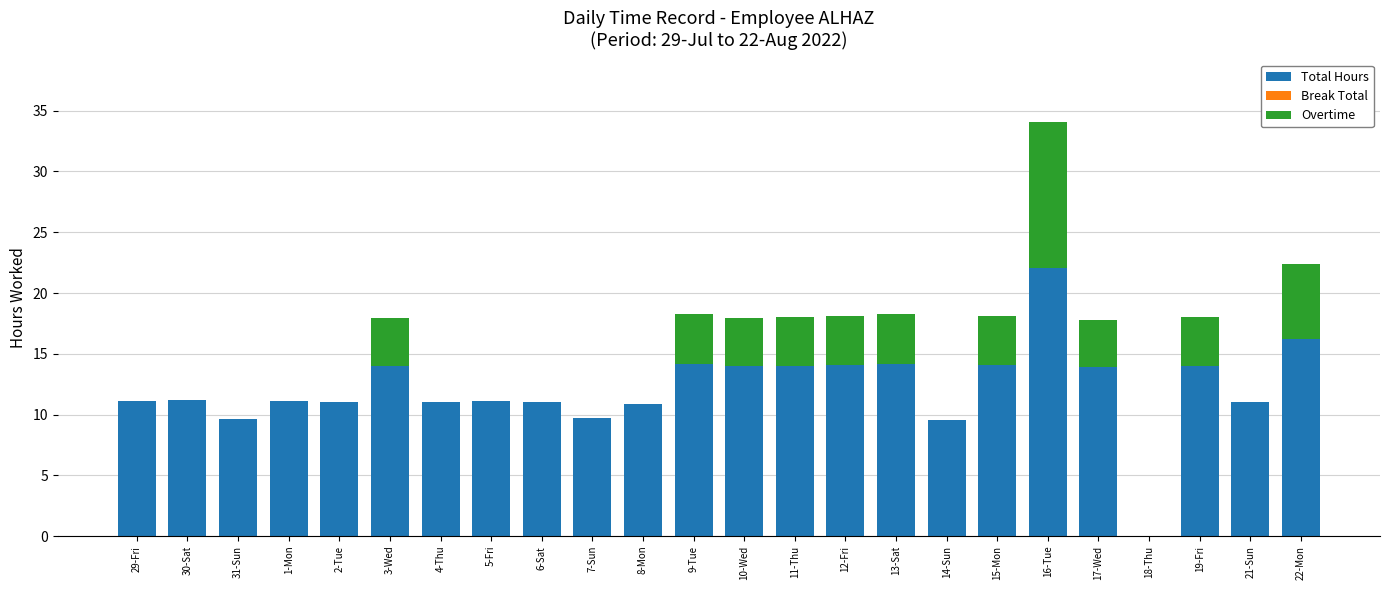

At which category is the sum across all series the highest?

16-Tue